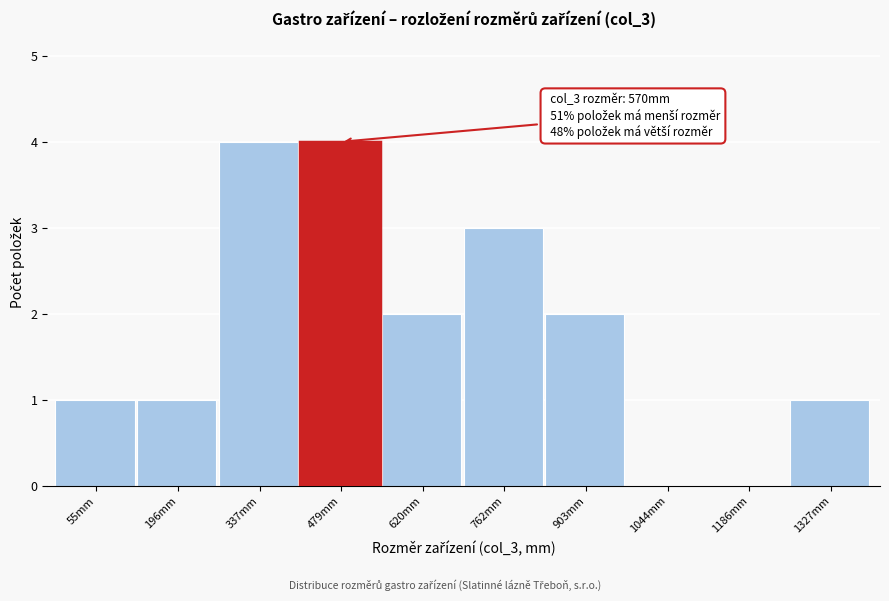

Reading left to right, extract all data points from this chart.

55mm=1	196mm=1	337mm=4	479mm=4	620mm=2	762mm=3	903mm=2	1044mm=0	1186mm=0	1327mm=1